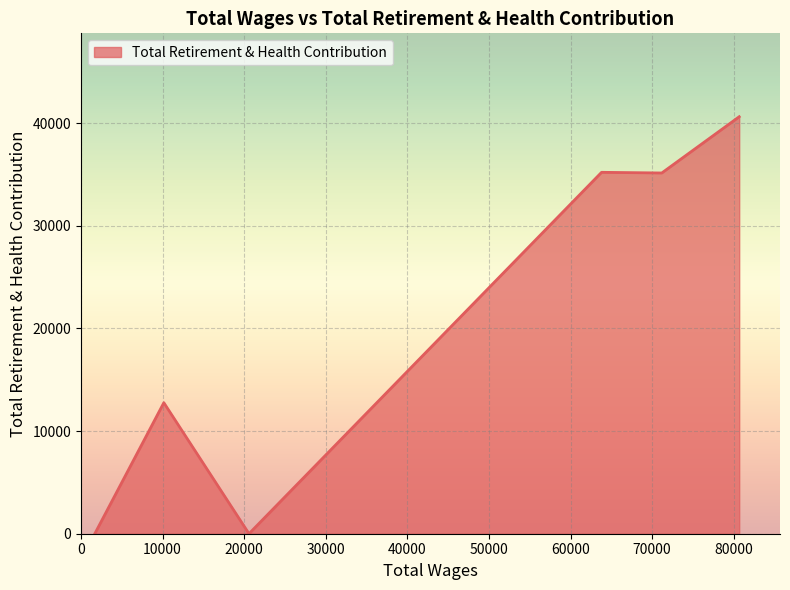

What is the sum of all values?

123757